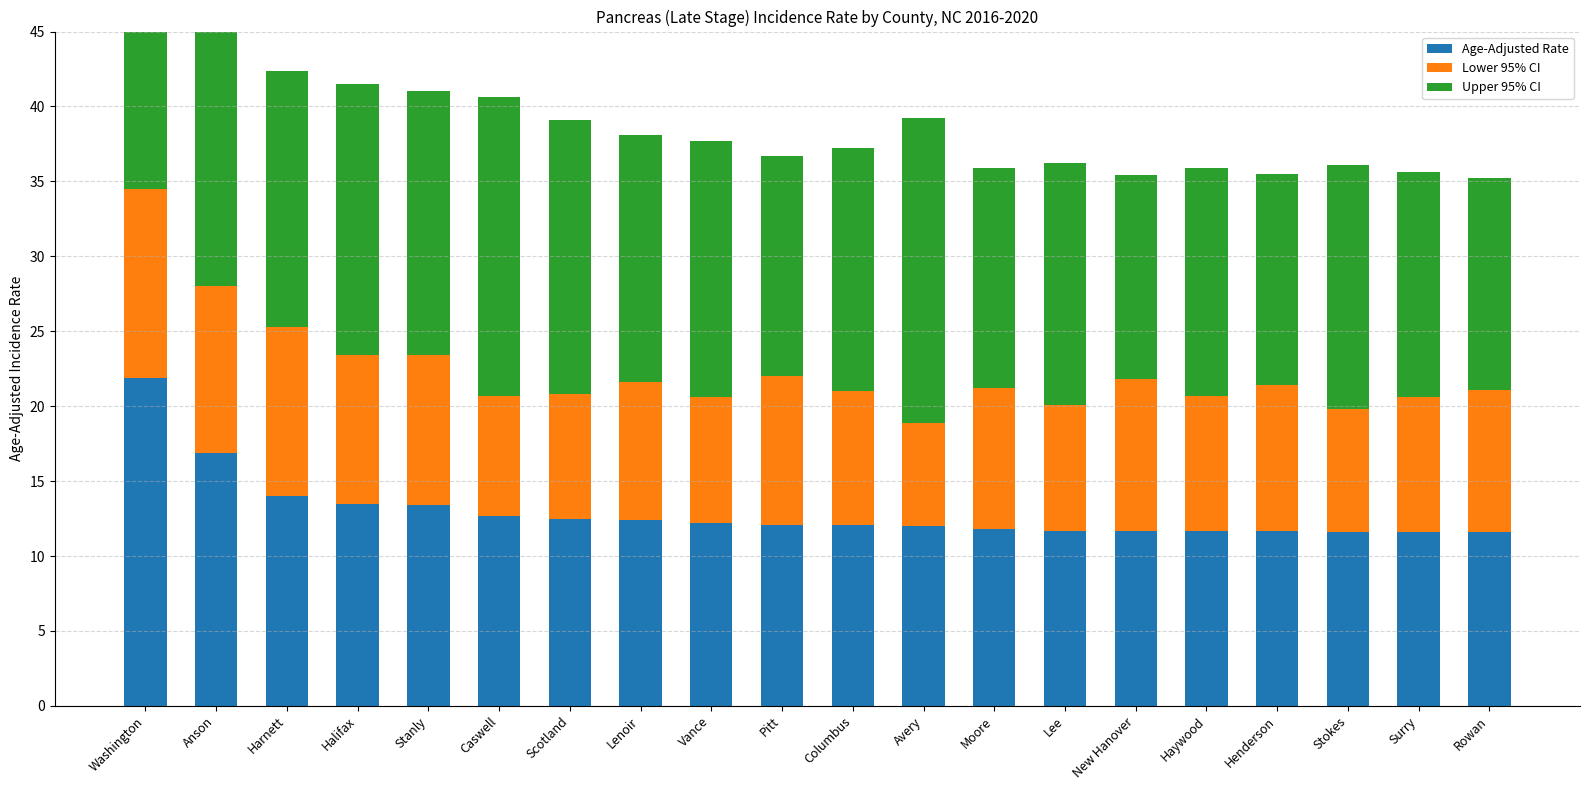

What is the greatest value displayed?

36.2